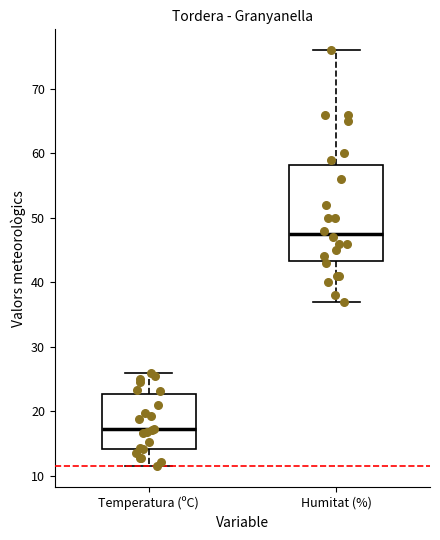

Reading left to right, read every box against the y-axis: the position of its median line, the range the box covers, and the ends of its whiskers. The values are not printed on the chart, so give them approximately, as read against the axis.

Temperatura (ºC): median 17, box 14 to 23, whiskers 12 to 26
Humitat (%): median 48, box 43 to 58, whiskers 37 to 76